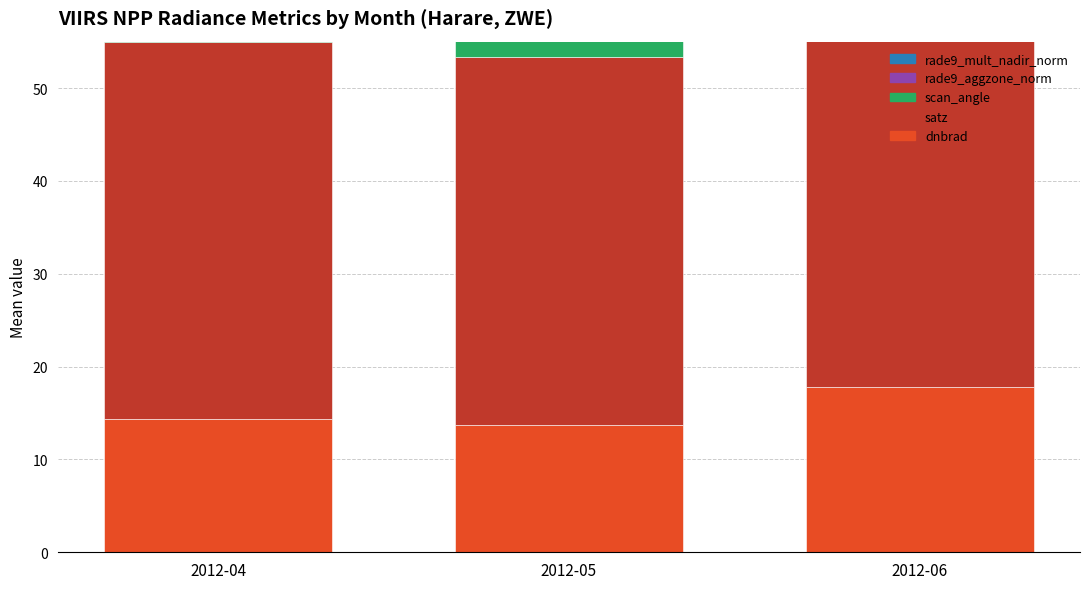

Which category has the lowest value across all series?

2012-05